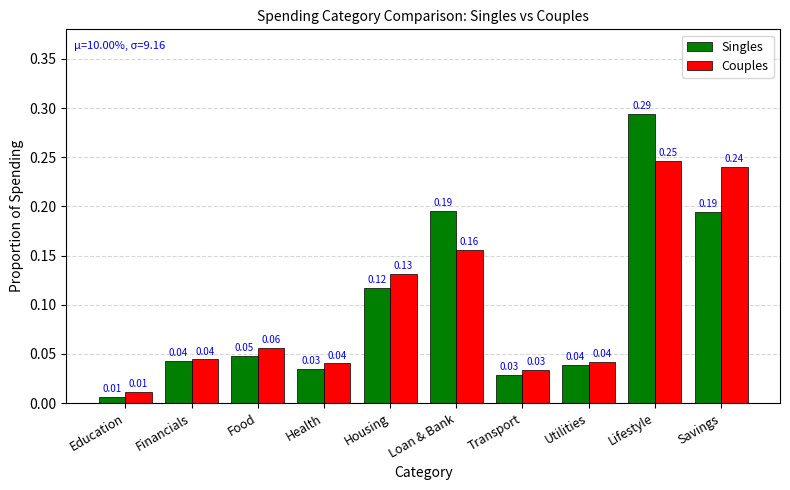

List the series in order of their peak value, lowest first.

Couples, Singles